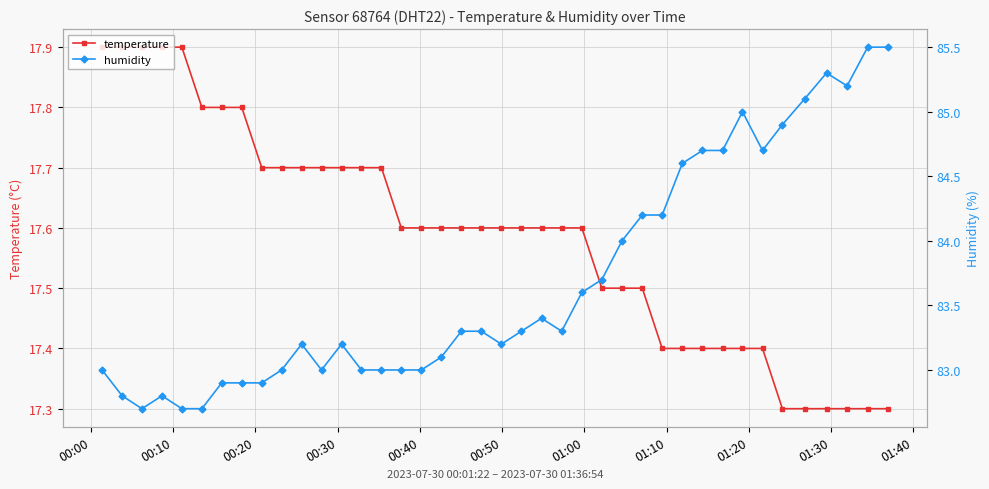

What is the lowest value of the temperature series?

17.3